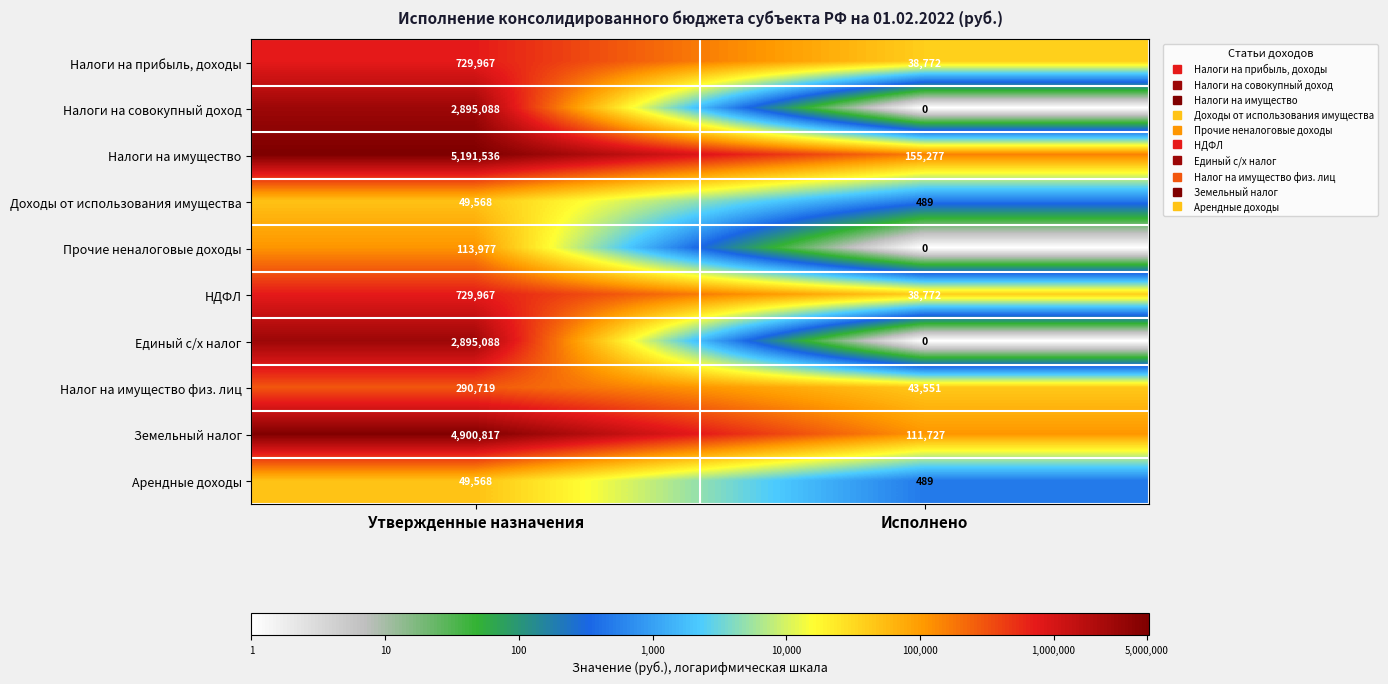

Between Утвержденные назначения and Исполнено, which series saw the biggest shift?

Налоги на имущество